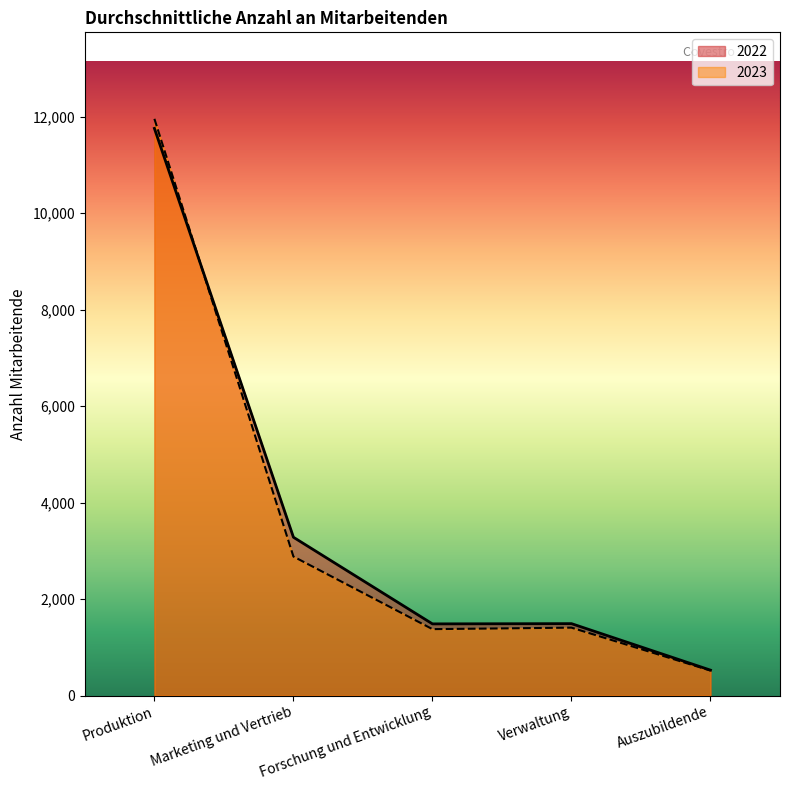

Is it true that 2022 equals 2592 at Forschung und Entwicklung?

False